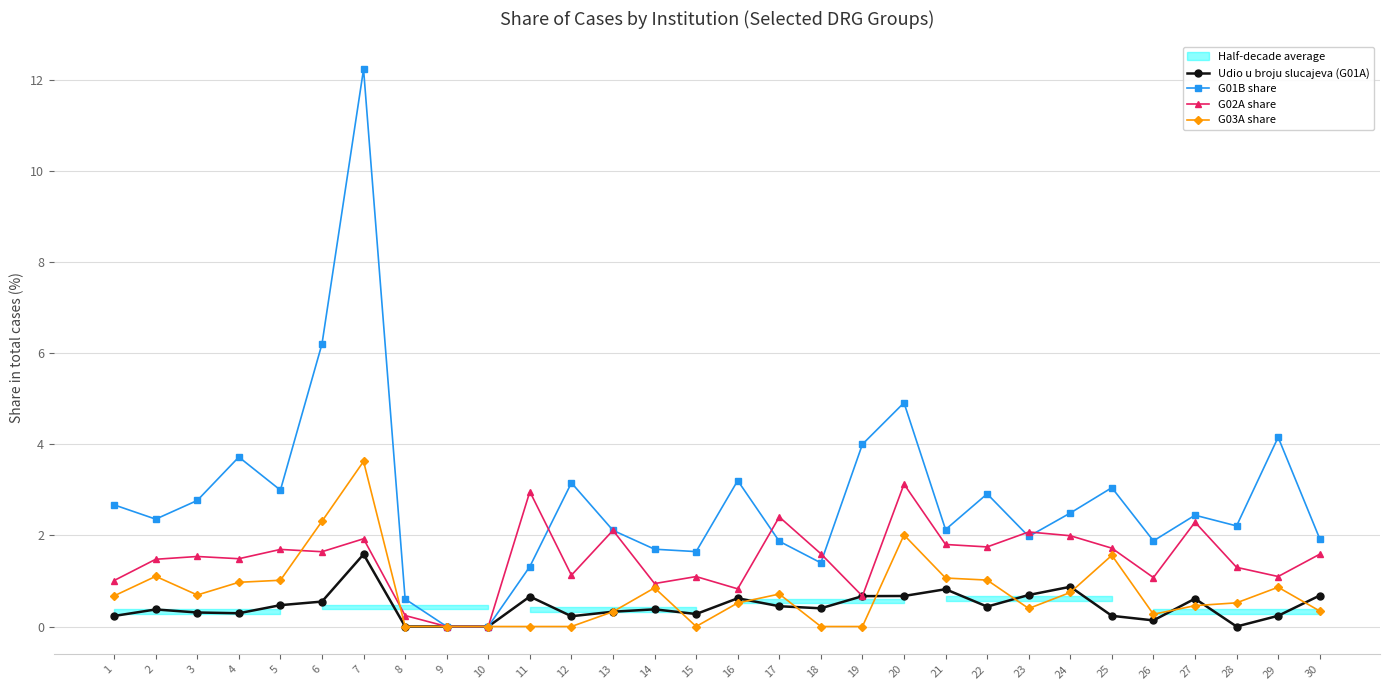

Where is the first local maximum for G03A share?

2